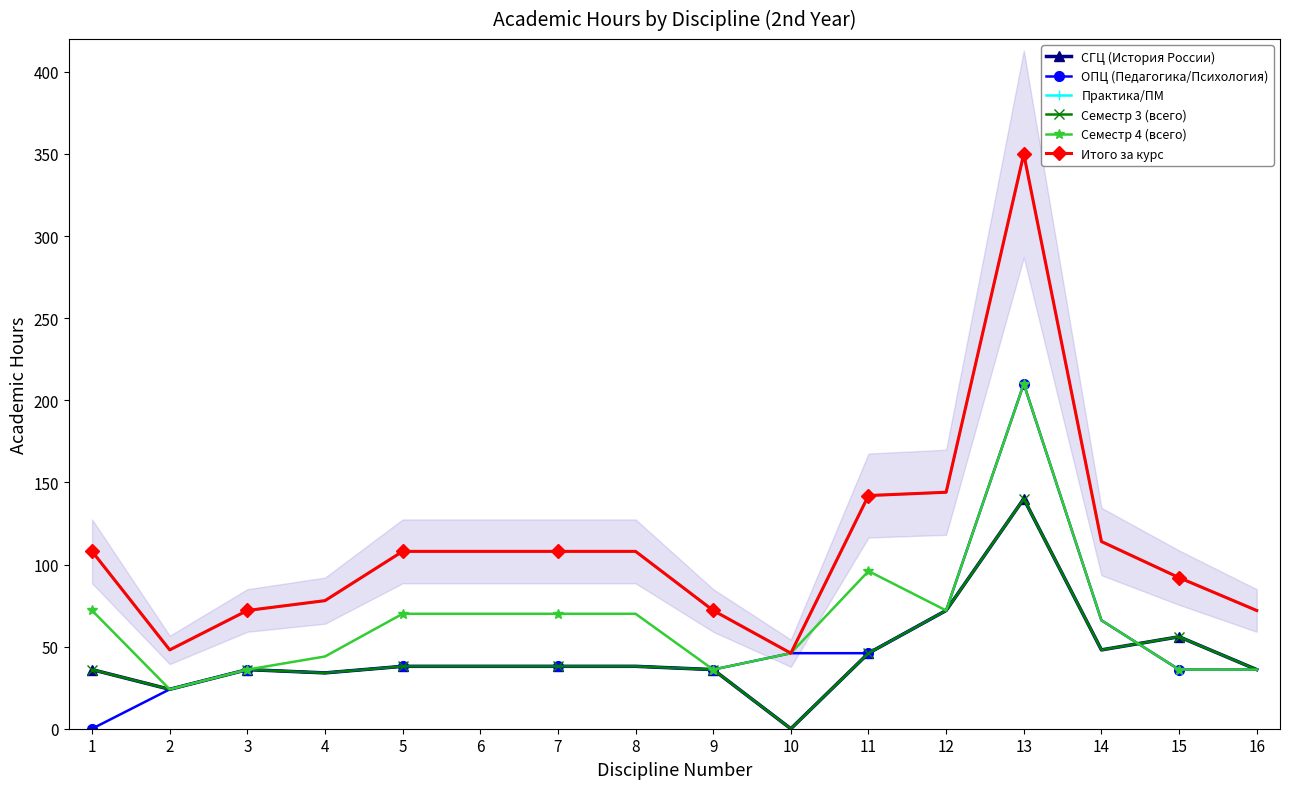

What is the difference between the ОПЦ (Педагогика/Психология) values at 5 and 10?

8